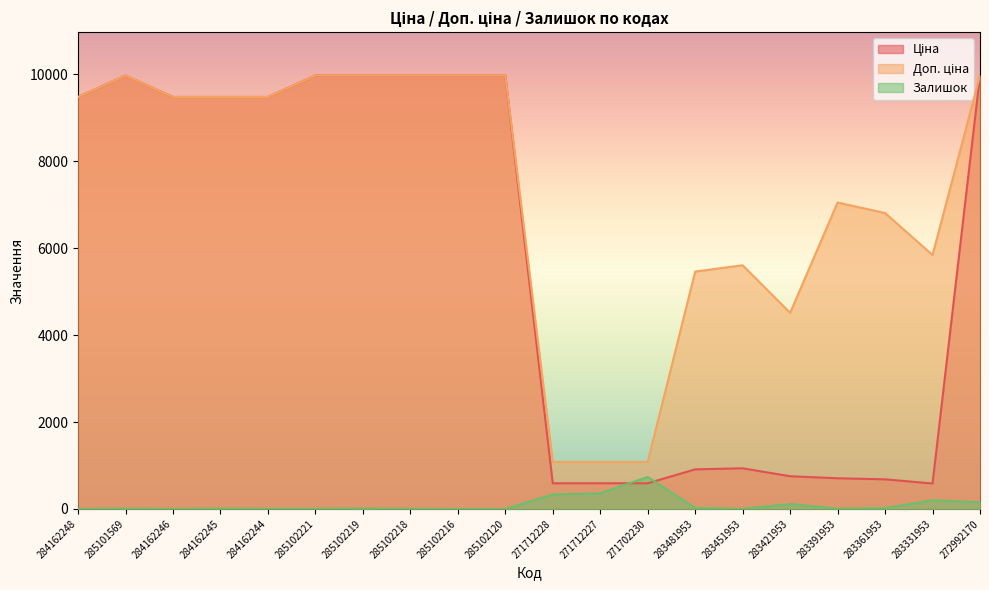

Between 283481953 and 283391953, which series saw the biggest shift?

Доп. ціна